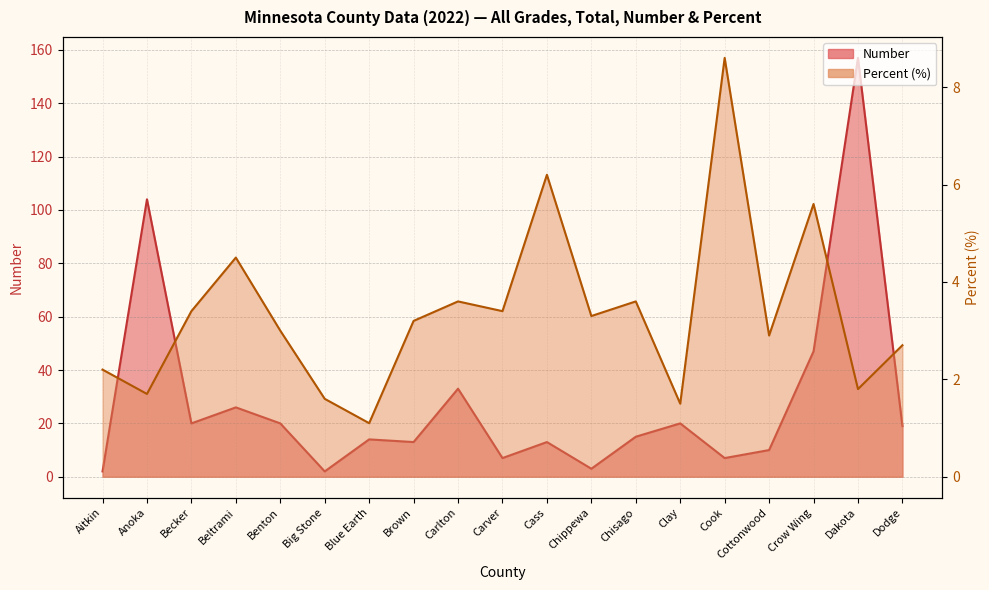

At which label does Percent first exceed 3?

Becker